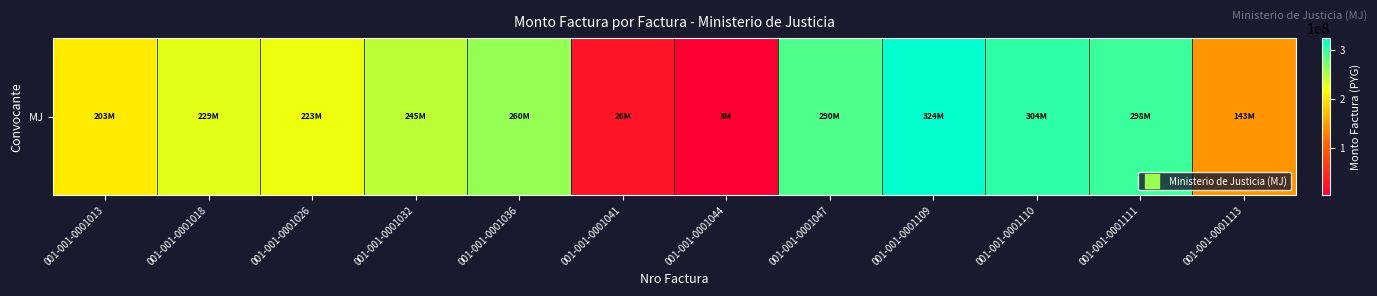

What is the change in value from 001-001-0001036 to 001-001-0001113?

-117244670